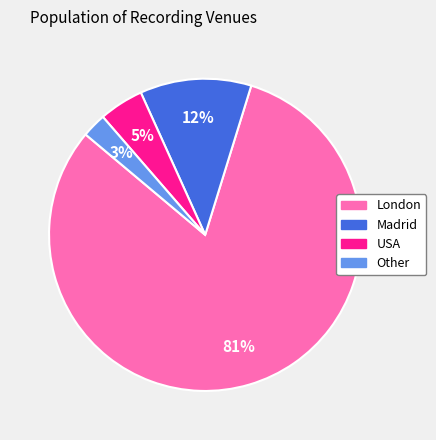

To the nearest percent, what is the average slice percentage?

25%